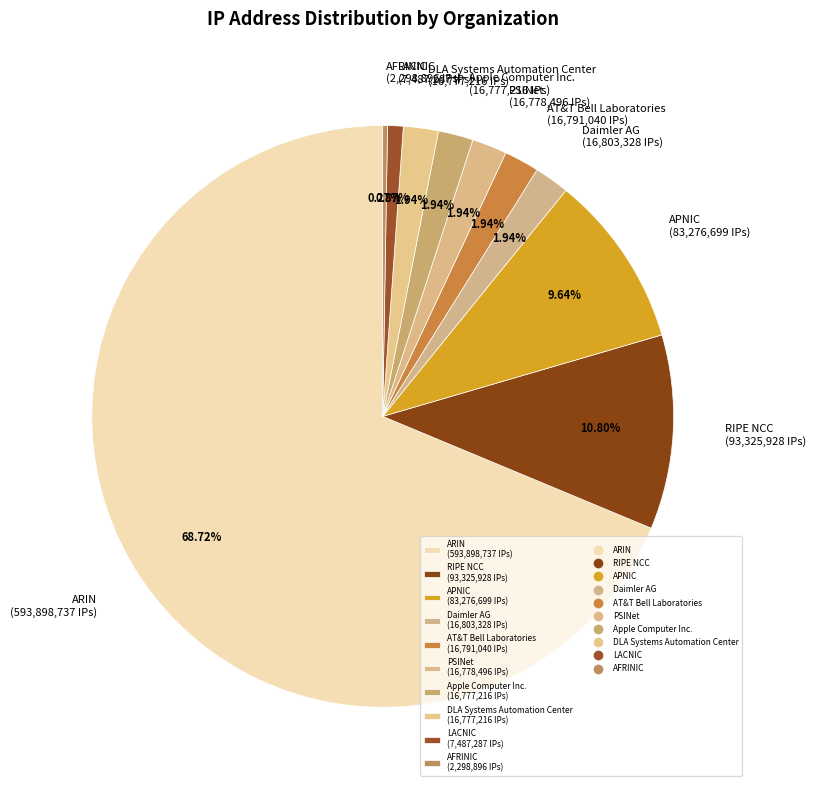

Is the sum of Apple Computer Inc. (16,777,216 IPs) and RIPE NCC (93,325,928 IPs) greater than half?

No